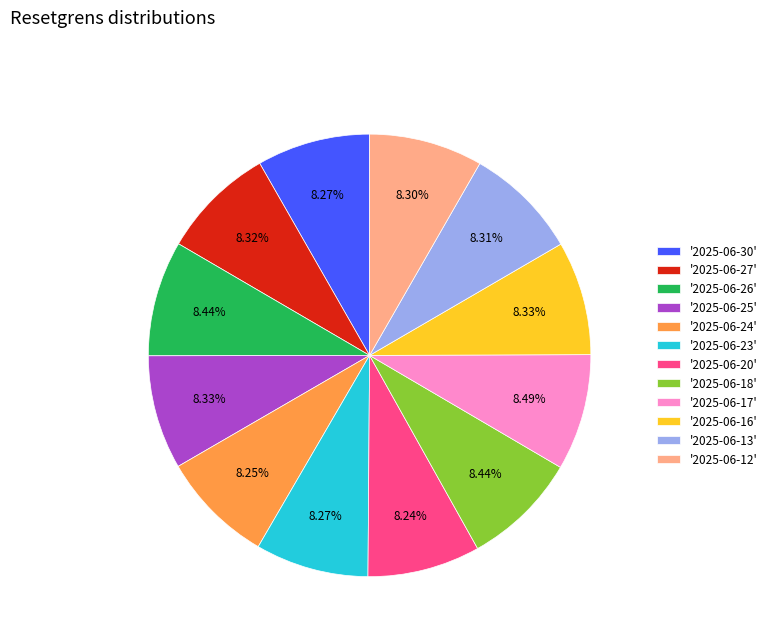

Count the number of slices in the pie.

12